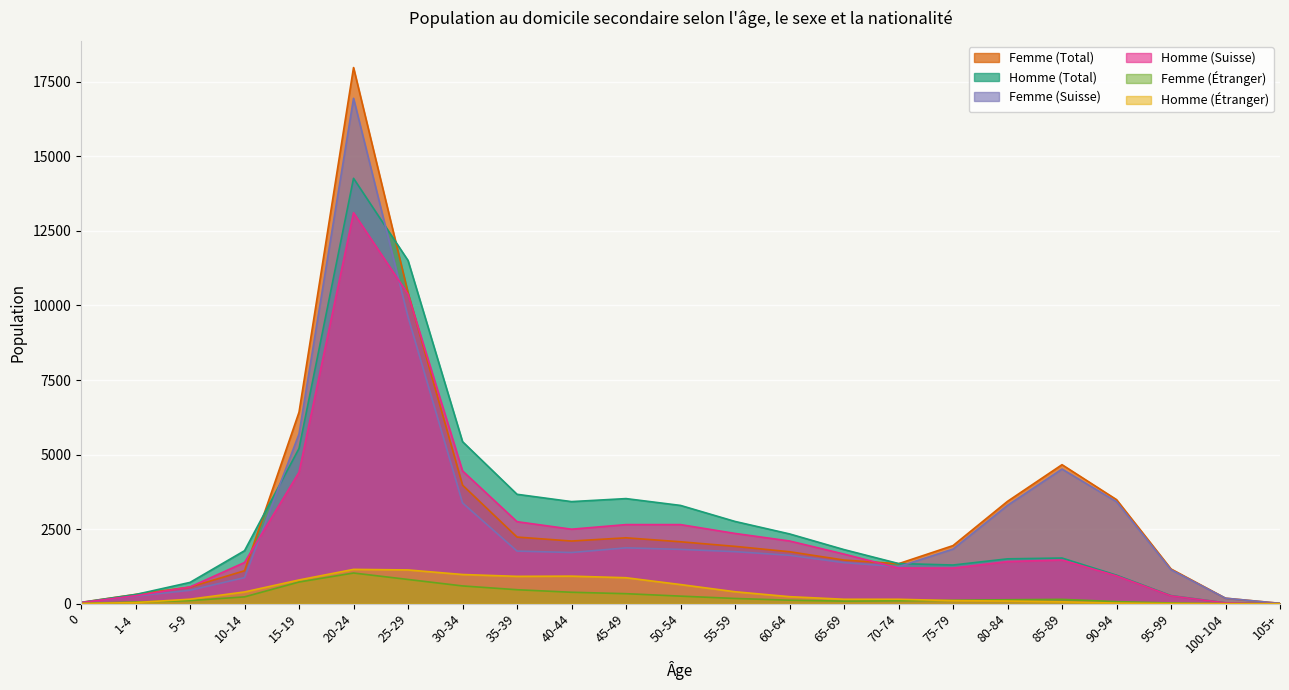

Where do Femme (Suisse) and Homme (Total) first cross each other?

10-14 and 15-19